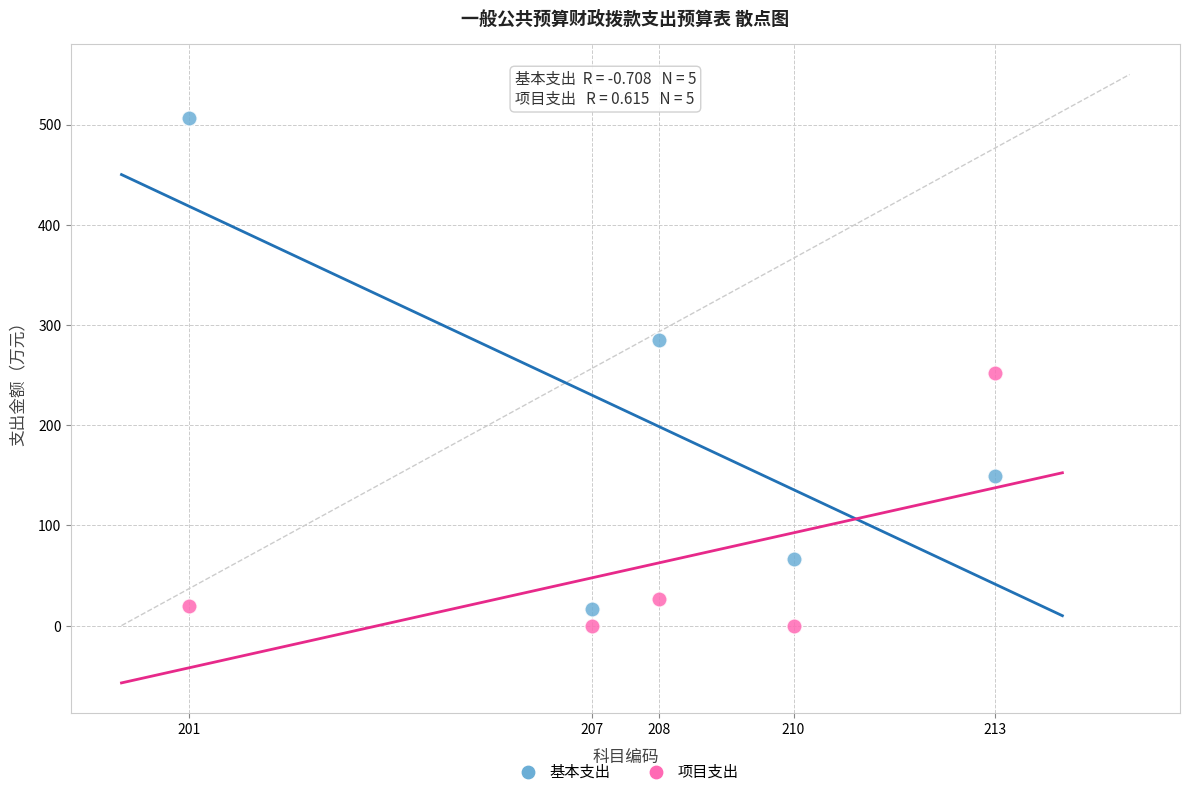

In the 基本支出 series, what Y value is closest to 261?

285.4